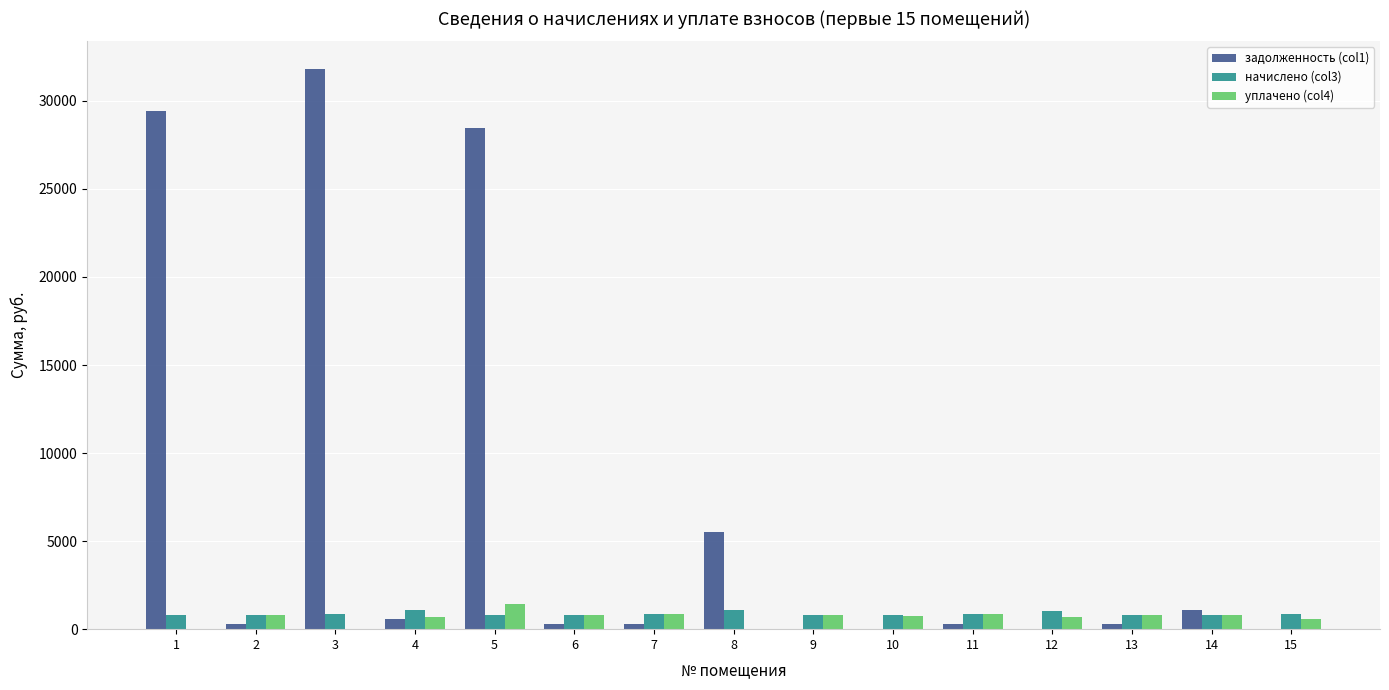

What is the maximum value for начислено (col3)?

1067.0